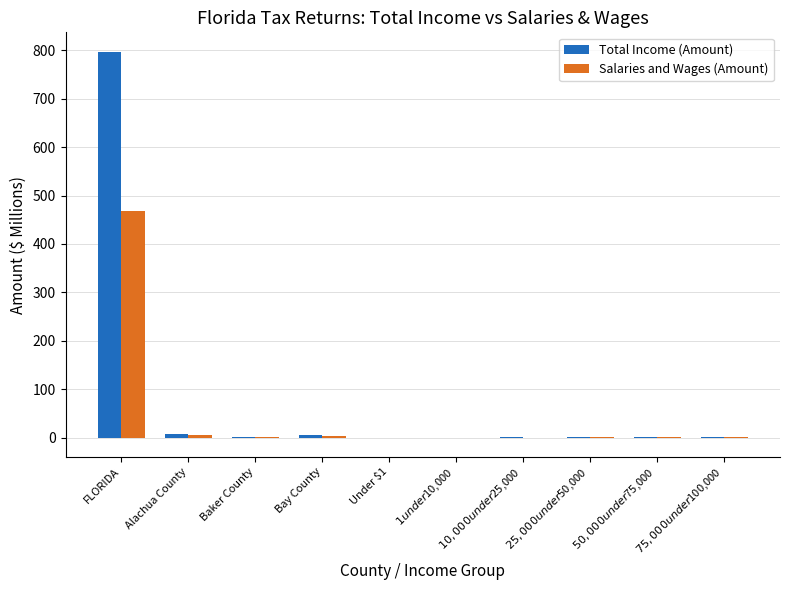

Which category has the highest value across all series?

FLORIDA